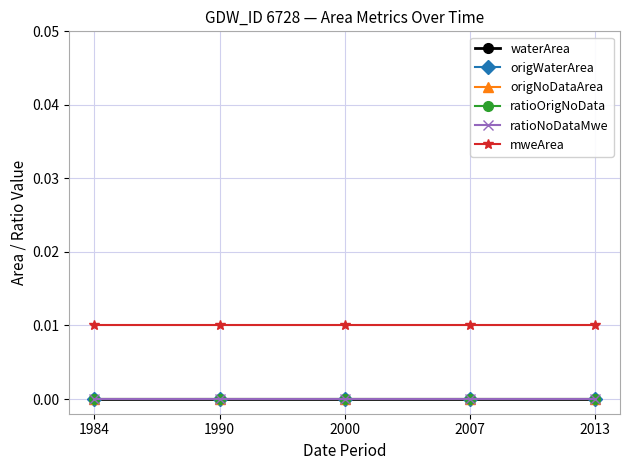

True or false: ratioOrigNoData has more than 1 points higher than both neighbors.

False